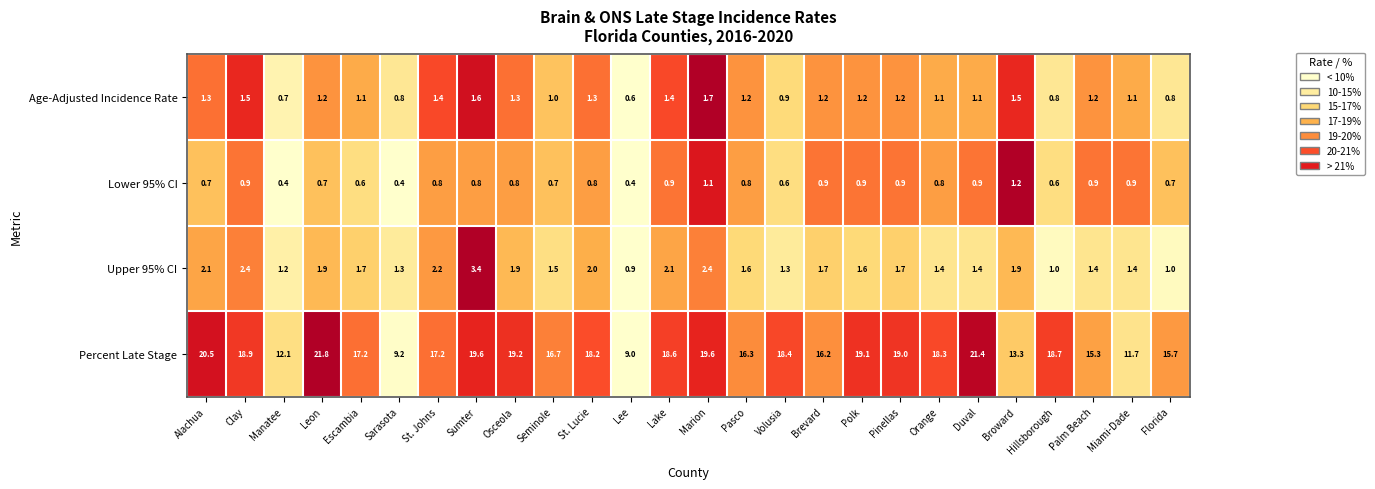

At how many categories does at least one series exceed 0?

26